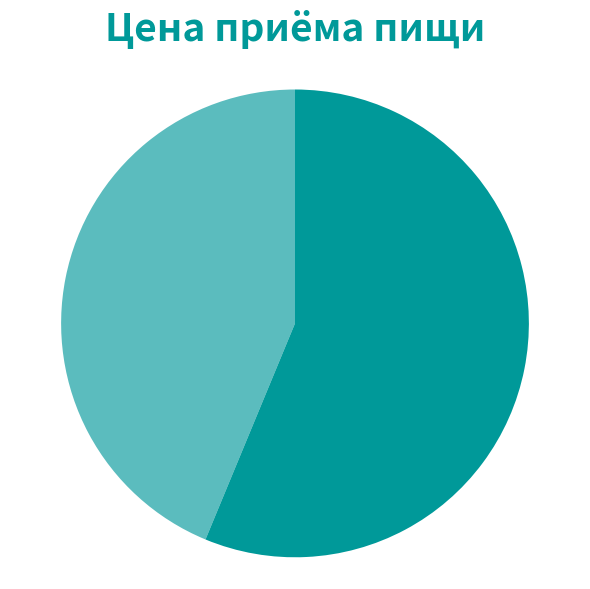

The Завтрак slice represents 44% of the pie. True or false?

True